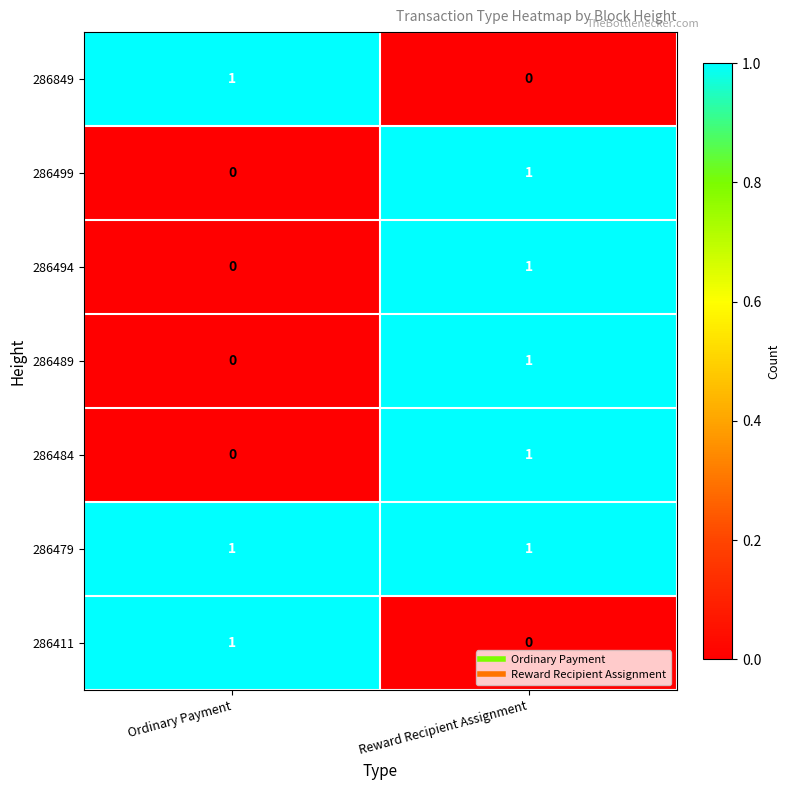

How many distinct data groups are displayed?

7